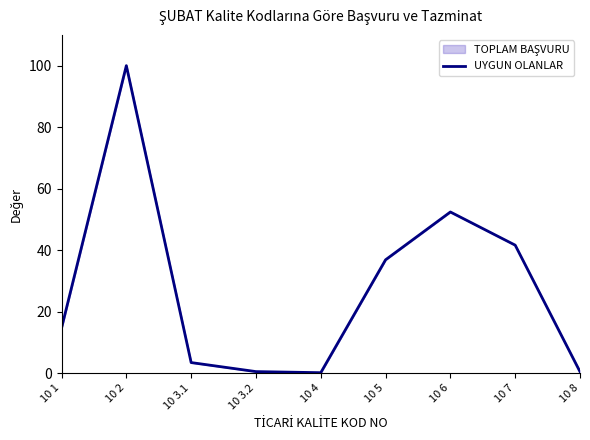

What is the value of the 6th point from the left?

36.9